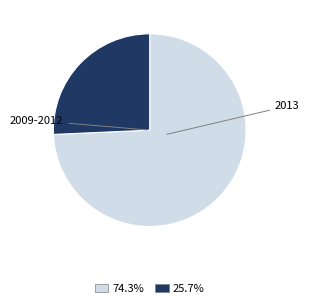

Is there any slice that represents more than half of the pie?

Yes